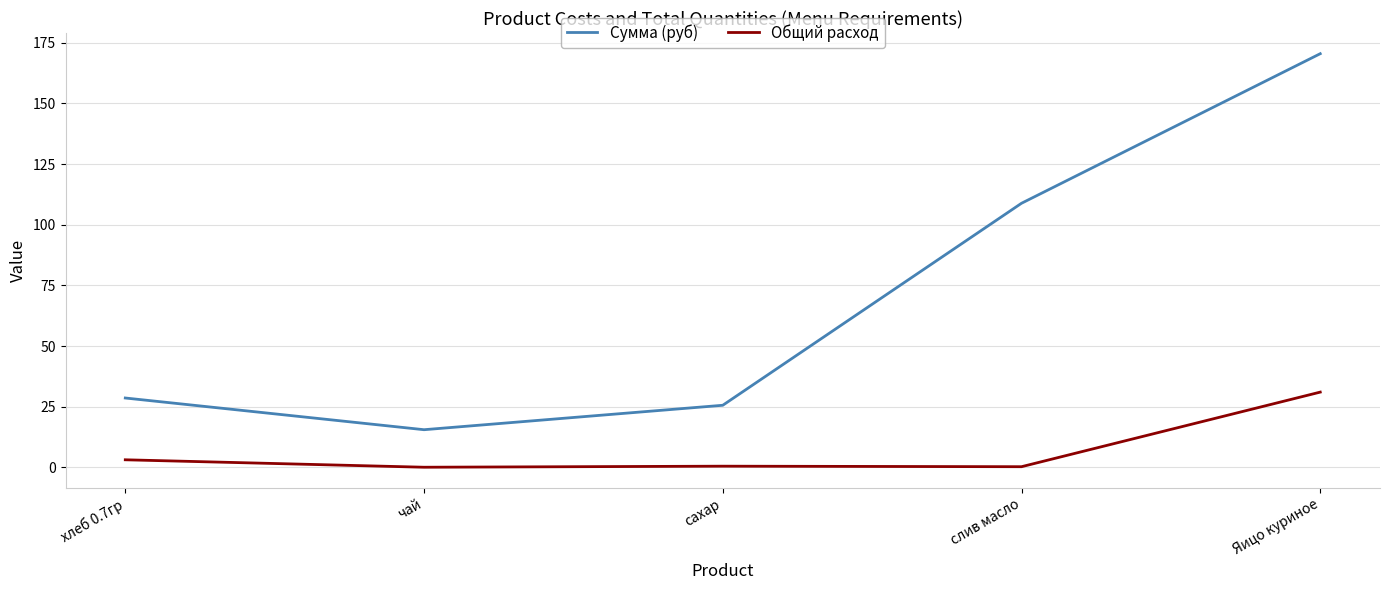

True or false: Сумма (руб) and Общий расход cross at least once.

False